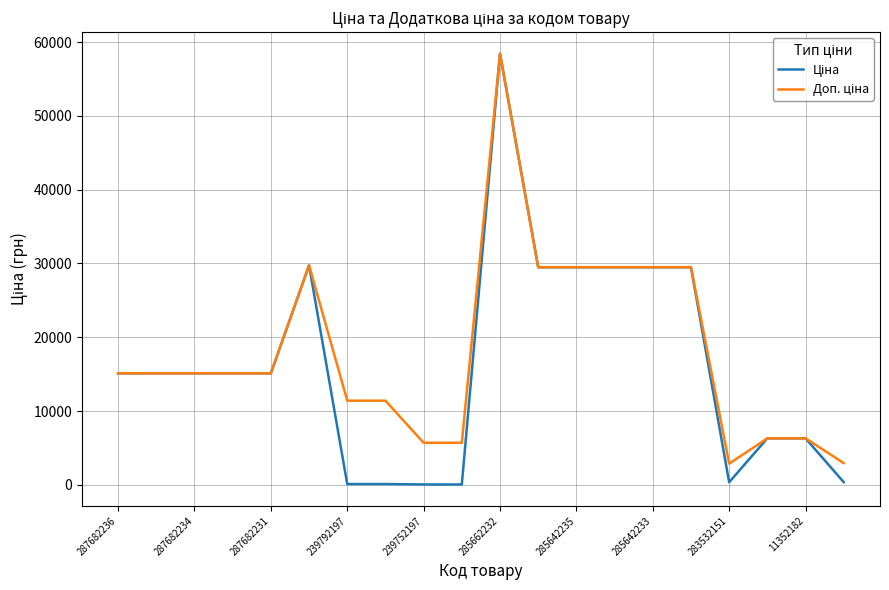

True or false: Ціна and Доп. ціна intersect in this chart.

False